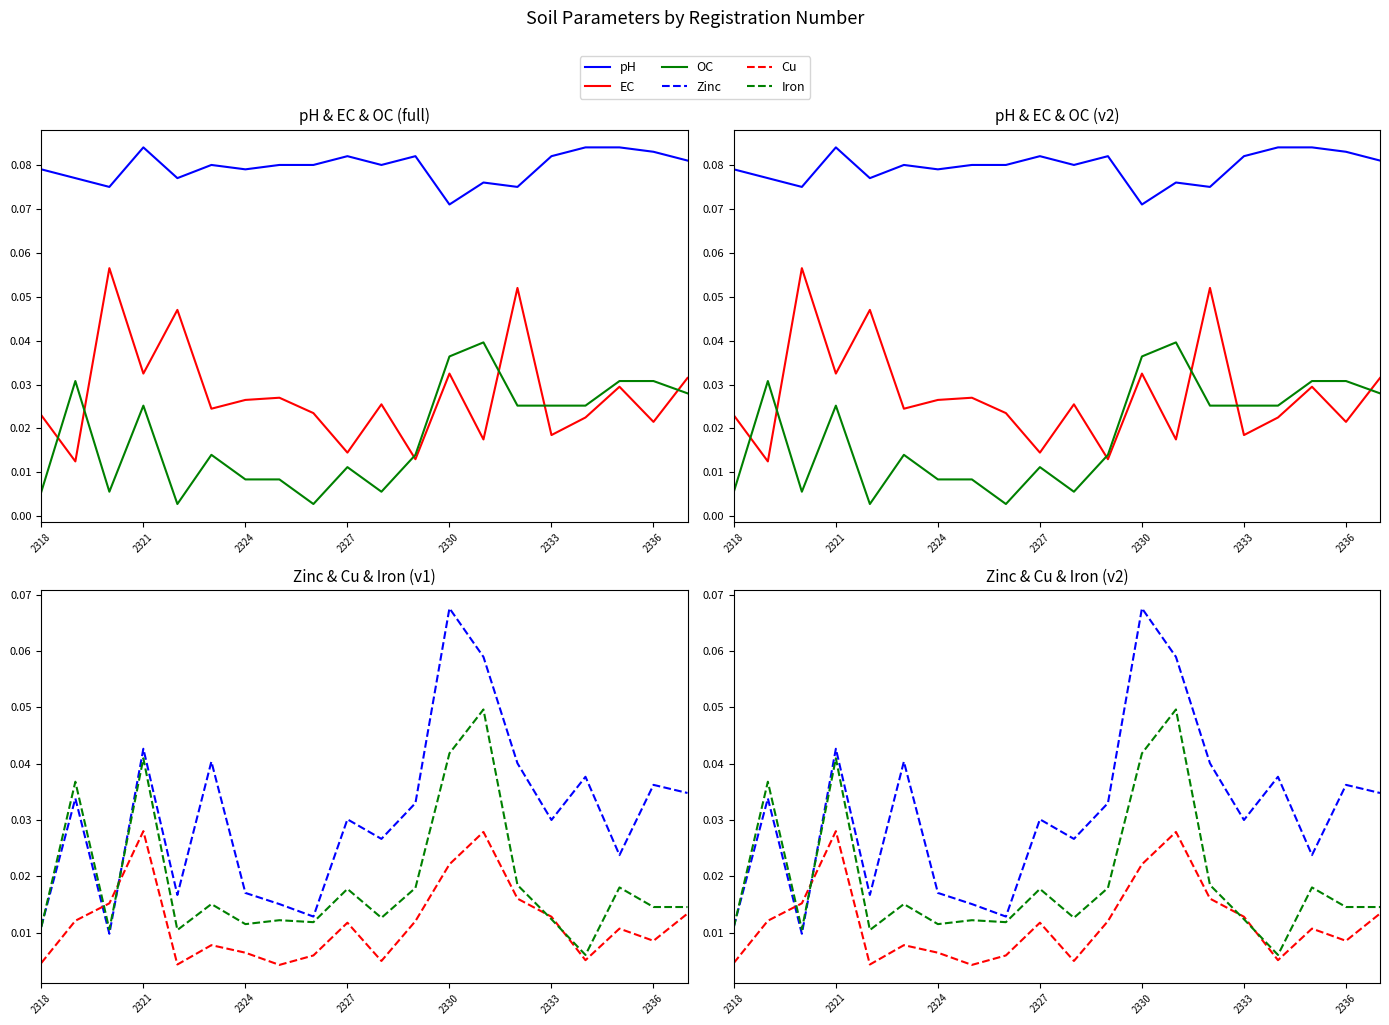

How many lines are shown in the chart?

6